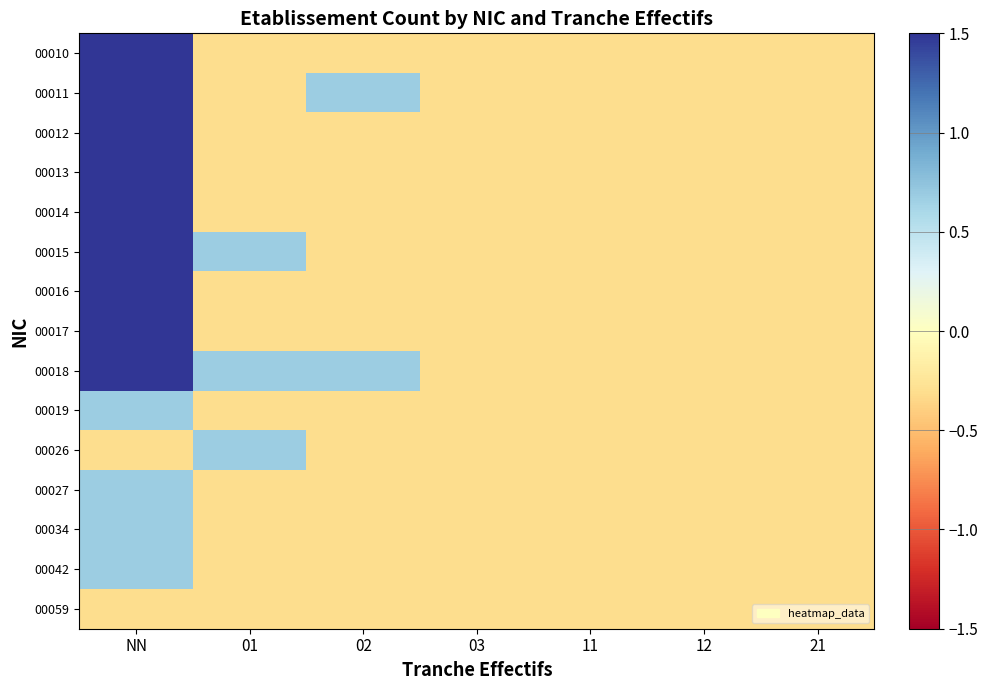

Which series has the widest spread of values?

00010